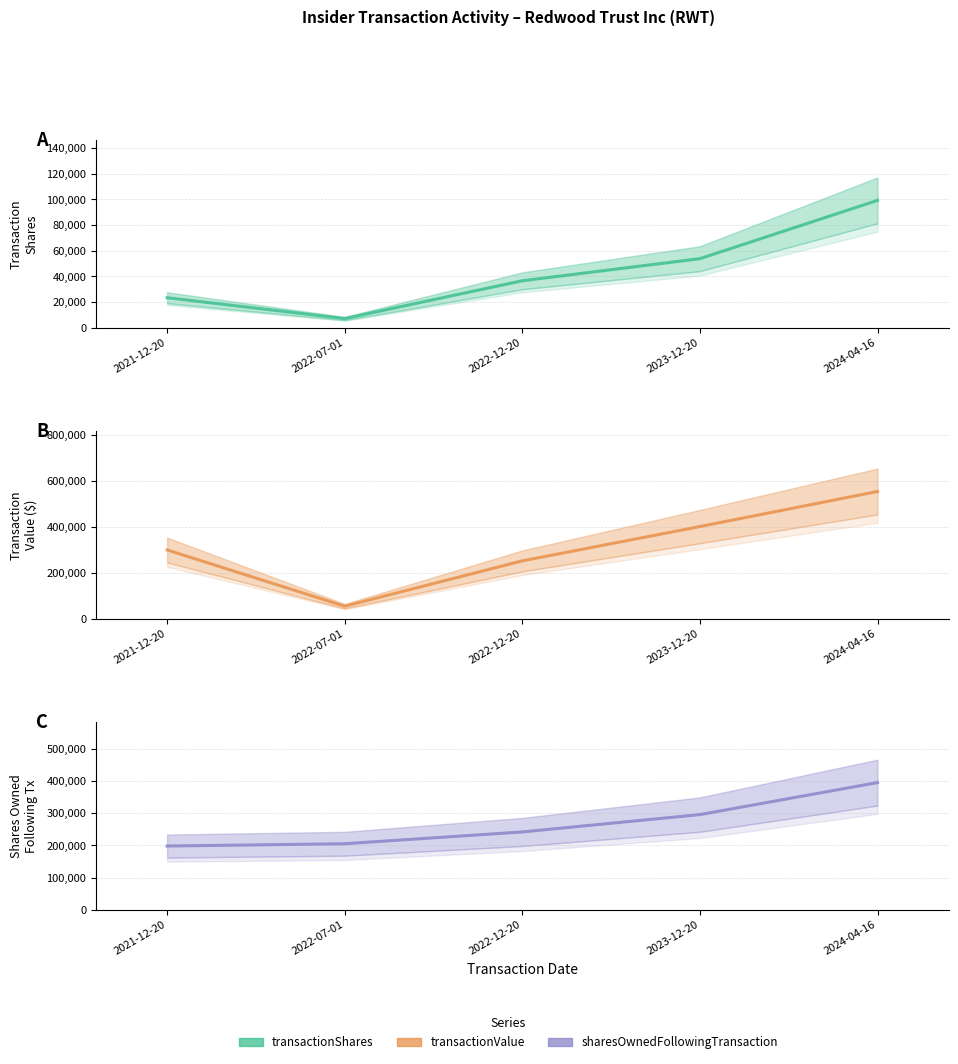

At which label is transactionShares closest to 53176?

2023-12-20